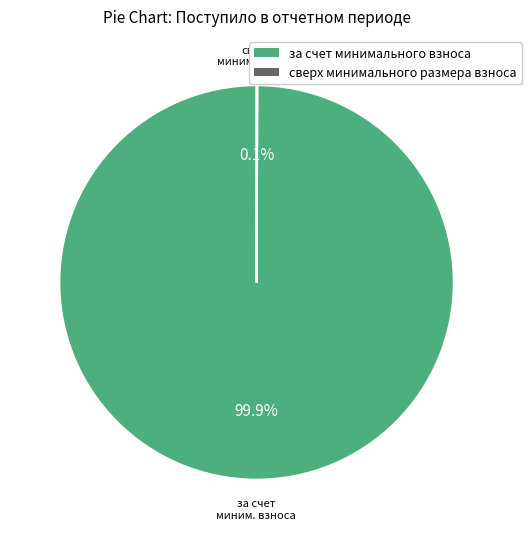

Which slice represents more than half of the pie?

за счет минимального взноса